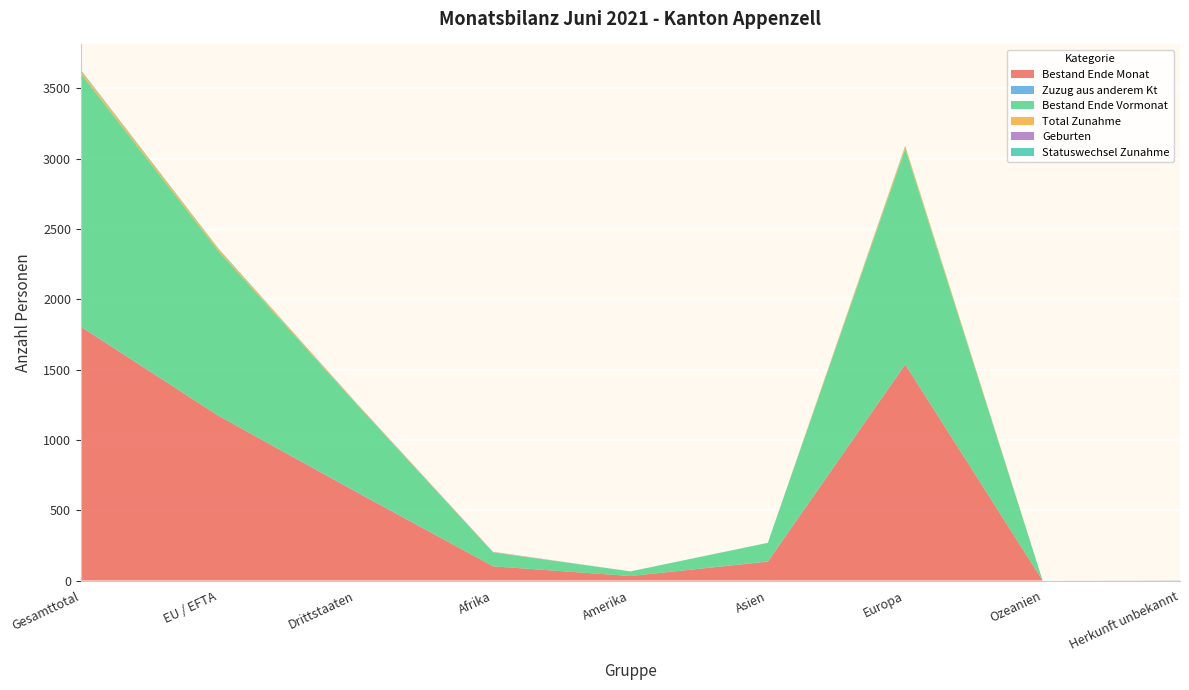

Reading right to left, extract all data points from this chart.

Bestand Ende Monat: Herkunft unbekannt=1	Ozeanien=0	Europa=1536	Asien=134	Amerika=32	Afrika=101	Drittstaaten=632	EU / EFTA=1172	Gesamttotal=1804
Zuzug aus anderem Kt: Herkunft unbekannt=0	Ozeanien=0	Europa=1	Asien=2	Amerika=0	Afrika=0	Drittstaaten=3	EU / EFTA=0	Gesamttotal=3
Bestand Ende Vormonat: Herkunft unbekannt=1	Ozeanien=0	Europa=1533	Asien=132	Amerika=33	Afrika=99	Drittstaaten=626	EU / EFTA=1172	Gesamttotal=1798
Total Zunahme: Herkunft unbekannt=0	Ozeanien=0	Europa=17	Asien=0	Amerika=0	Afrika=2	Drittstaaten=5	EU / EFTA=14	Gesamttotal=19
Geburten: Herkunft unbekannt=0	Ozeanien=0	Europa=0	Asien=0	Amerika=0	Afrika=2	Drittstaaten=2	EU / EFTA=0	Gesamttotal=2
Statuswechsel Zunahme: Herkunft unbekannt=0	Ozeanien=0	Europa=4	Asien=0	Amerika=0	Afrika=0	Drittstaaten=0	EU / EFTA=4	Gesamttotal=4